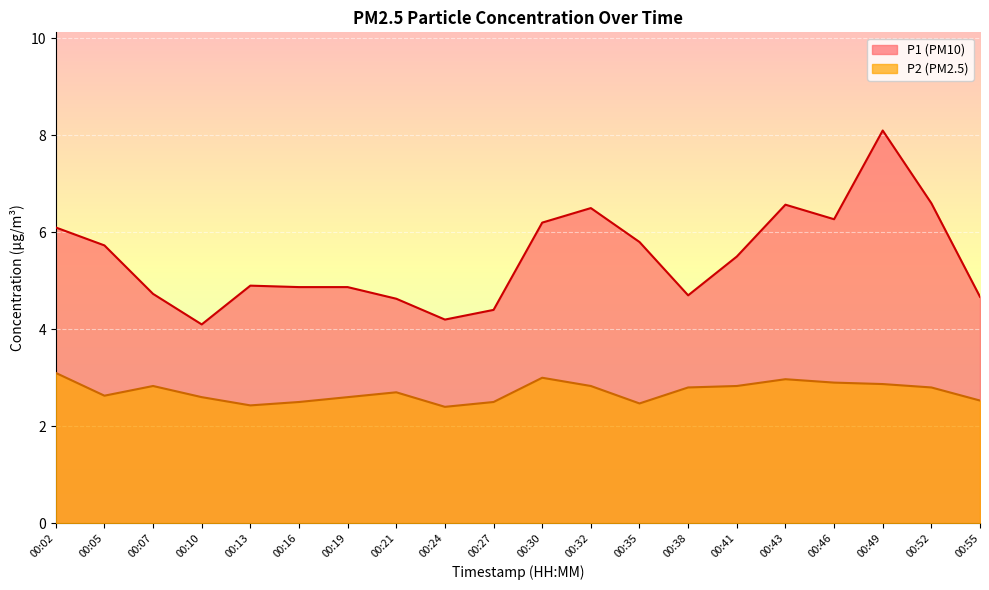

What are all the series names shown in the legend?

P1, P2